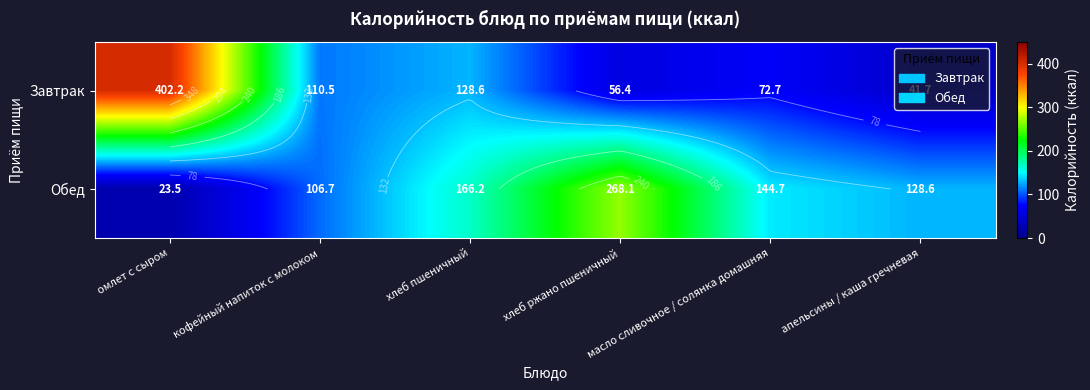

What is the total value across all series at апельсины / каша гречневая?

170.3